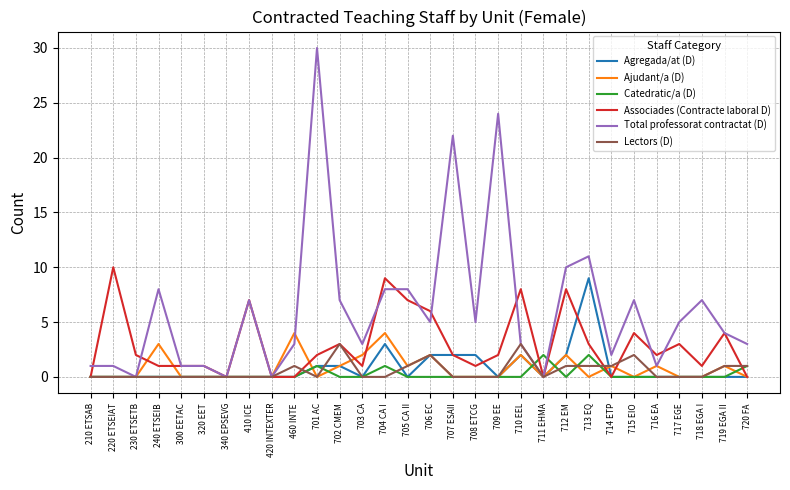

Between 702 CMEM and 718 EGA I, which series saw the biggest shift?

Lectors (D)